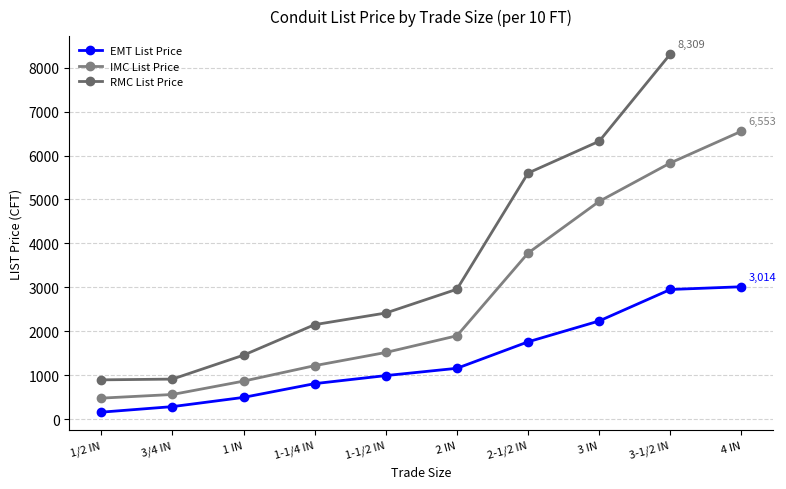

The value of EMT List Price at 3/4 IN is 129. True or false?

False